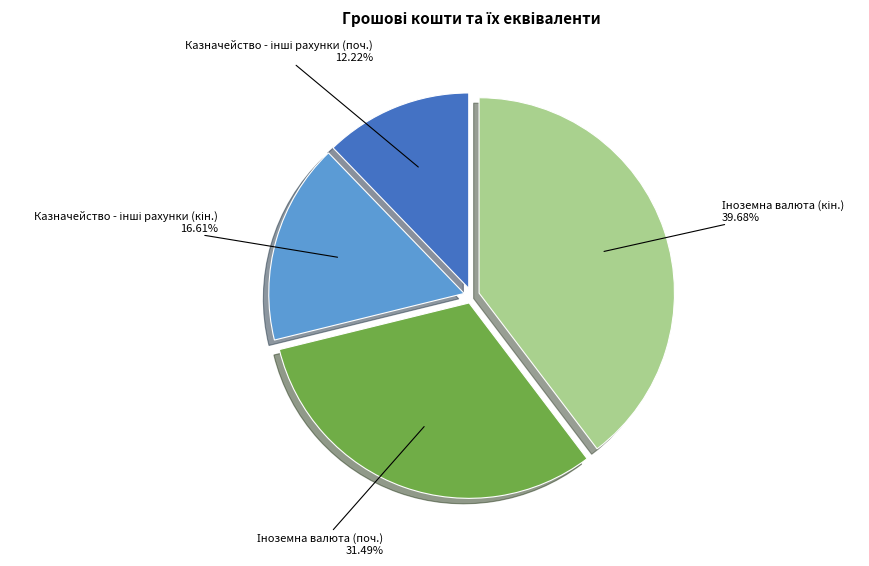

Is there a majority slice in this chart?

No